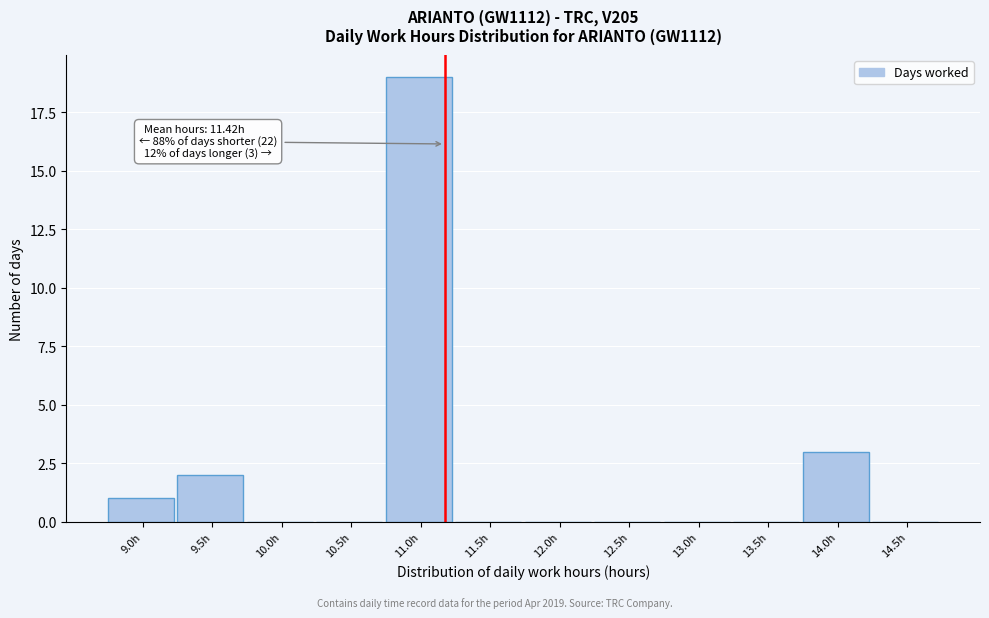

Reading right to left, list all the values displayed in this chart.

14.5h=0	14.0h=3	13.5h=0	13.0h=0	12.5h=0	12.0h=0	11.5h=0	11.0h=19	10.5h=0	10.0h=0	9.5h=2	9.0h=1